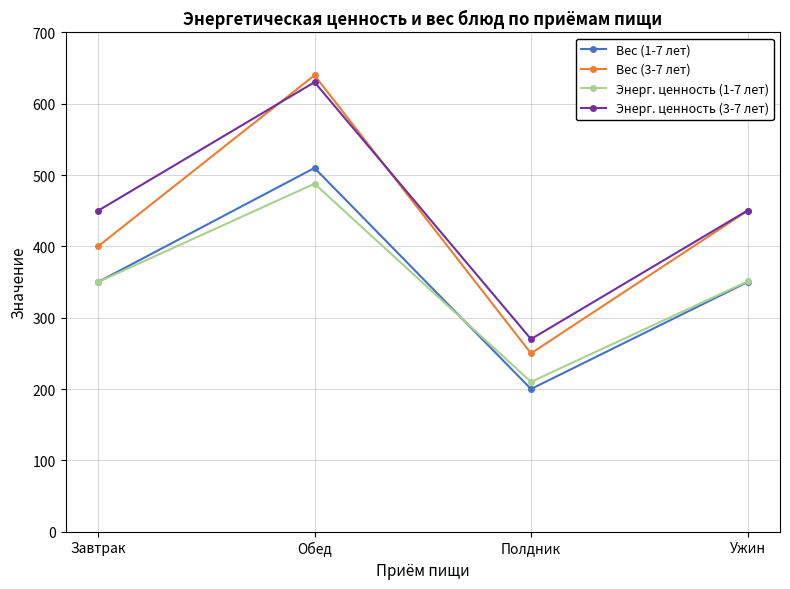

The value of Энерг. ценность (3-7 лет) at Полдник is 453.7. True or false?

False